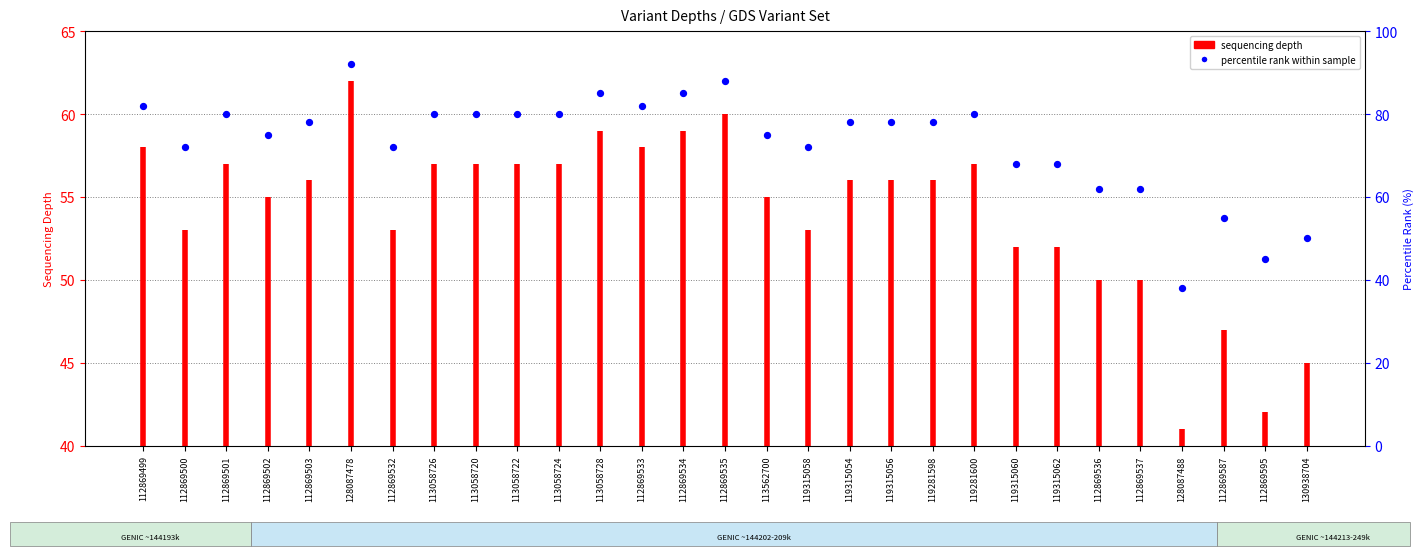

What is the change in value from 112869534 to 119315058?

-13